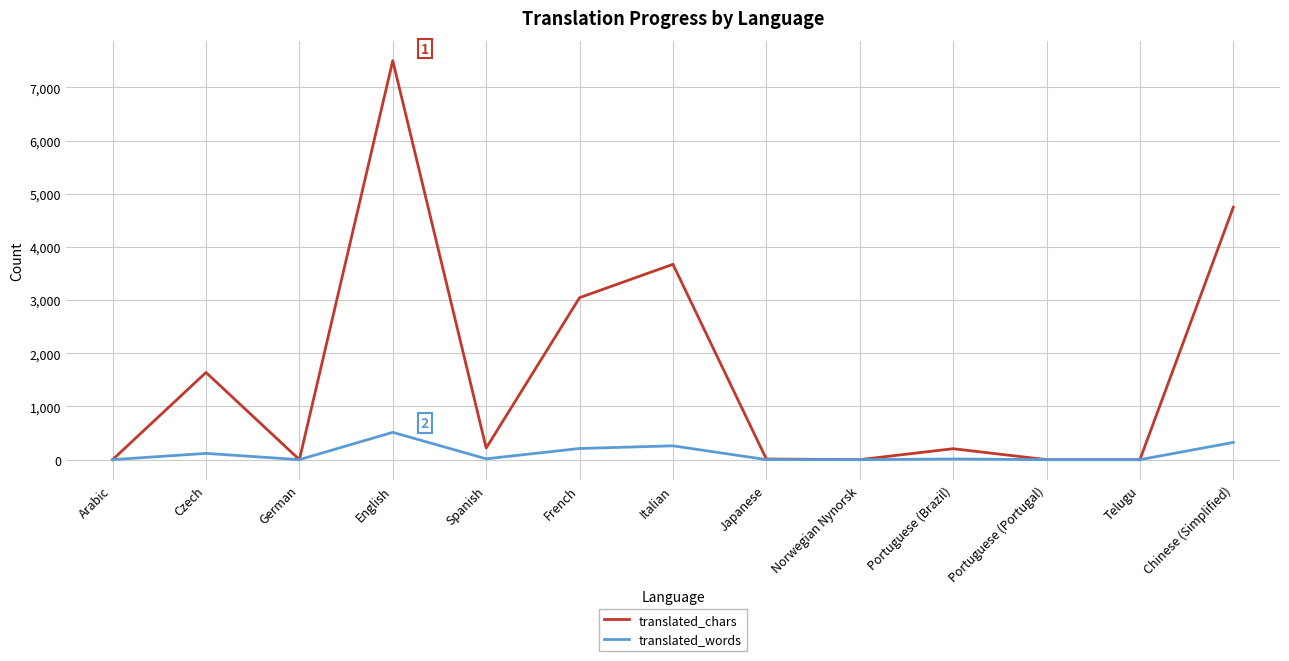

At how many categories does at least one series exceed 6920?

1